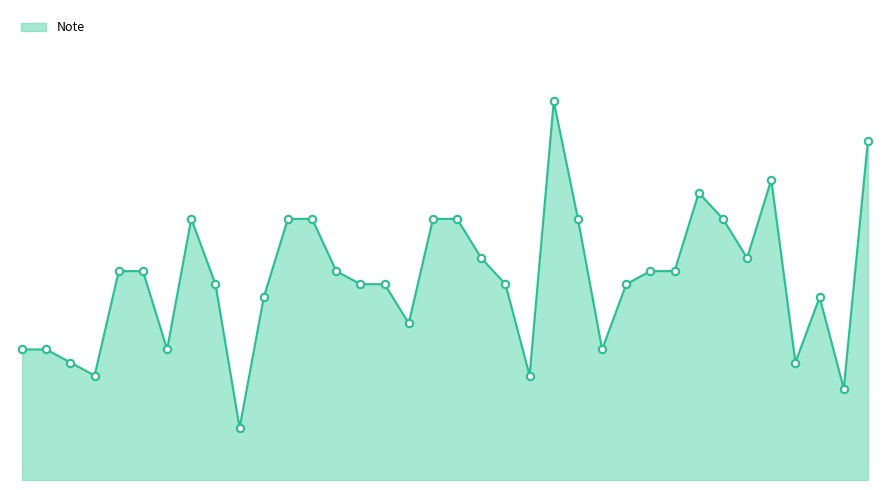

Is this an area chart (filled region under the line)?

Yes